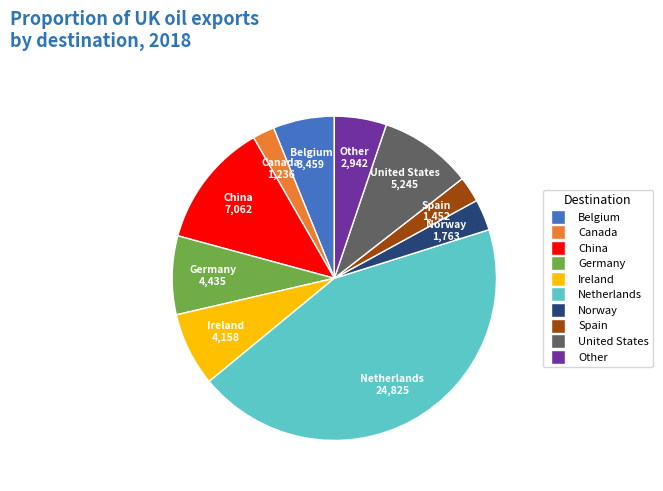

Between Other and China, which is larger?

China